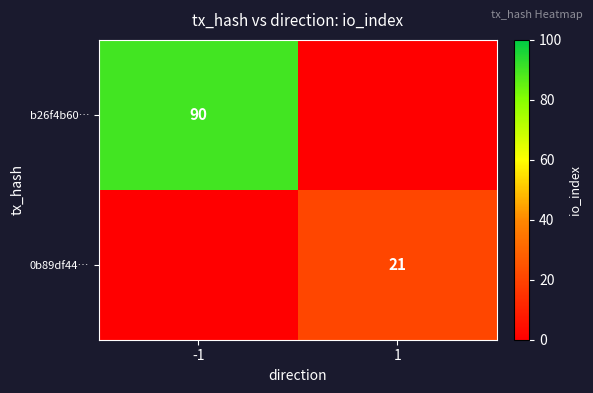

The b26f4b60… series shows 151 at -1. True or false?

False